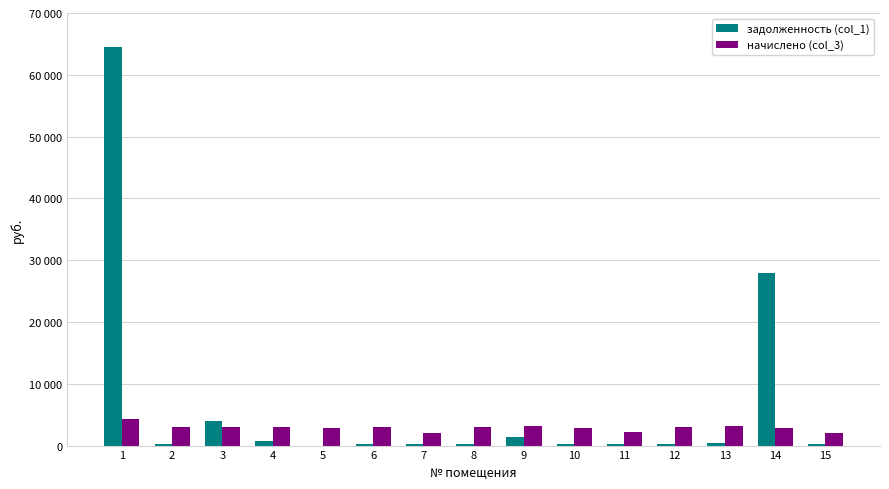

Reading left to right, what are all the values shown in this chart?

задолженность (col_1): 64441.6	326.9	3941.3	663.1	0.0	325.4	232.8	333.8	1387.8	316.1	239.8	330.0	350.0	27874.2	233.6
начислено (col_3): 4364.6	2942.1	2983.8	2983.8	2843.4	2928.2	2095.6	3004.6	3108.7	2845.0	2158.0	2969.9	3150.3	2872.7	2102.5